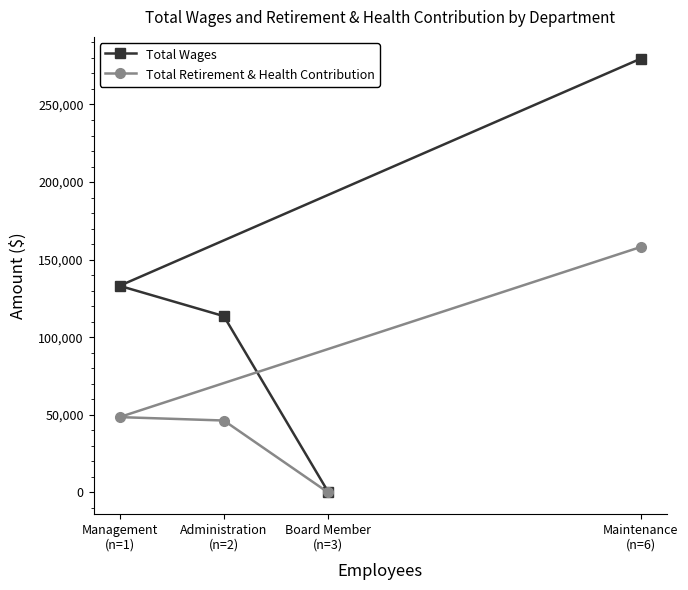

List the series in order of their peak value, highest first.

Total Wages, Total Retirement & Health Contribution